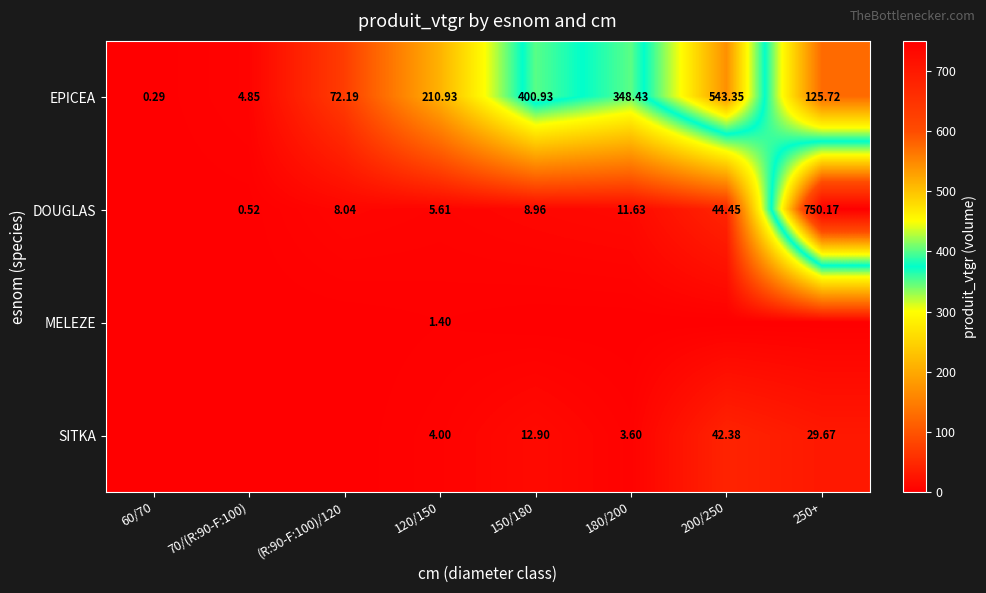

Is the value of EPICEA at 180/200 greater than the value of DOUGLAS at 150/180?

Yes